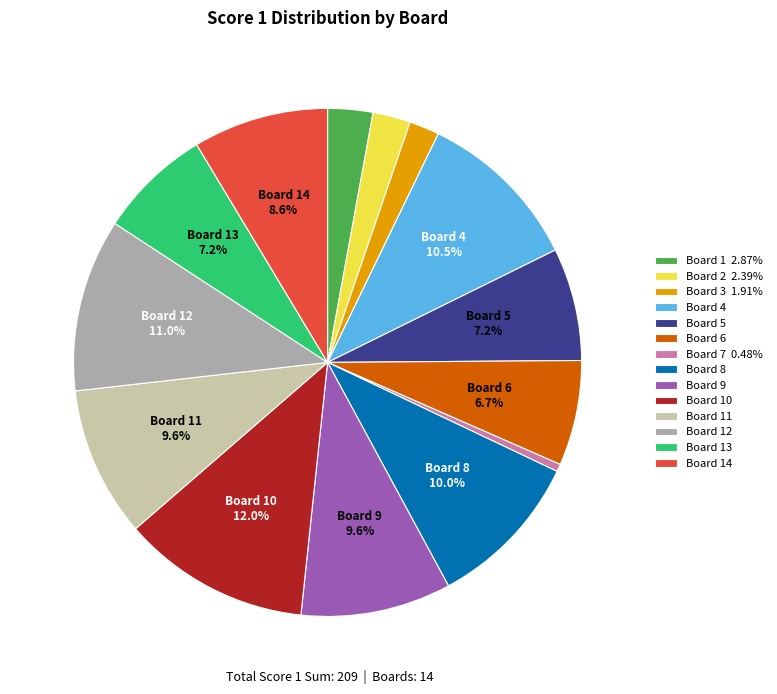

Approximately how many times larger is the value at Board 14 compared to Board 3 1.91%?

4.5